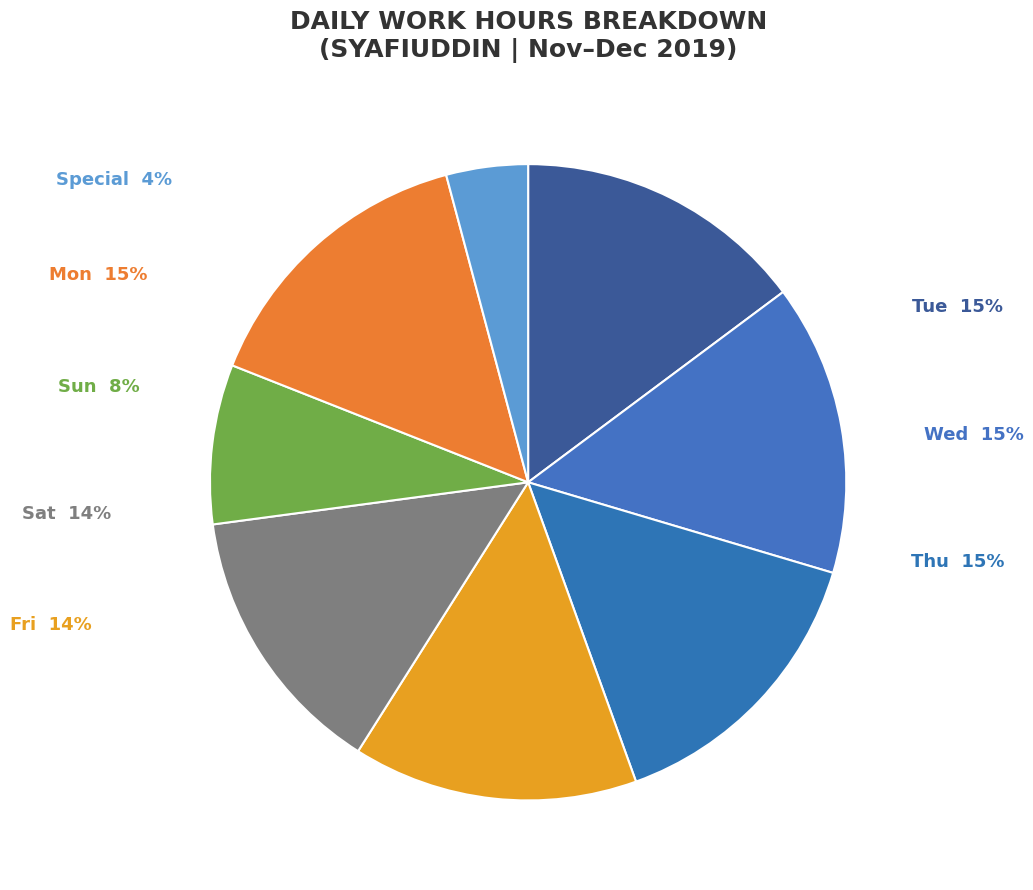

How many segments does this pie chart have?

8